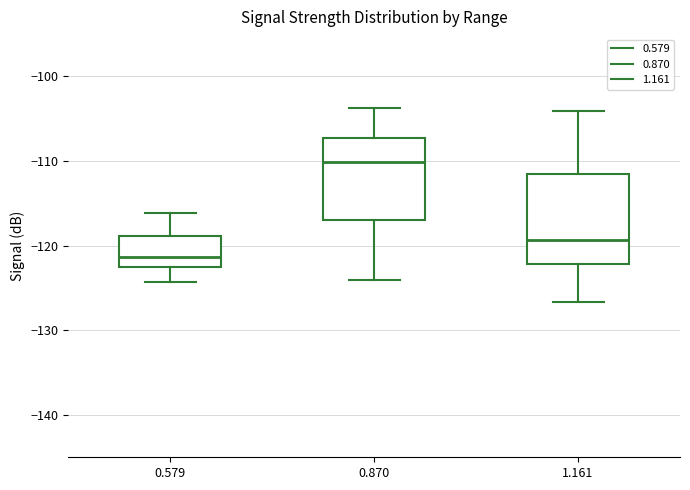

Which box's median line is the highest?

0.870